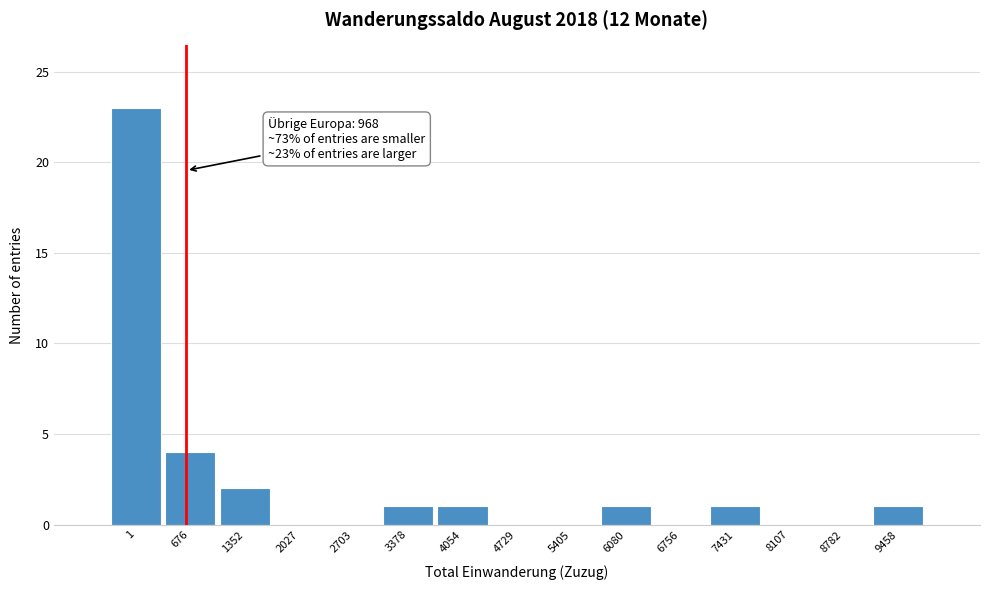

Reading left to right, extract all data points from this chart.

1=23	676=4	1352=2	2027=0	2703=0	3378=1	4054=1	4729=0	5405=0	6080=1	6756=0	7431=1	8107=0	8782=0	9458=1